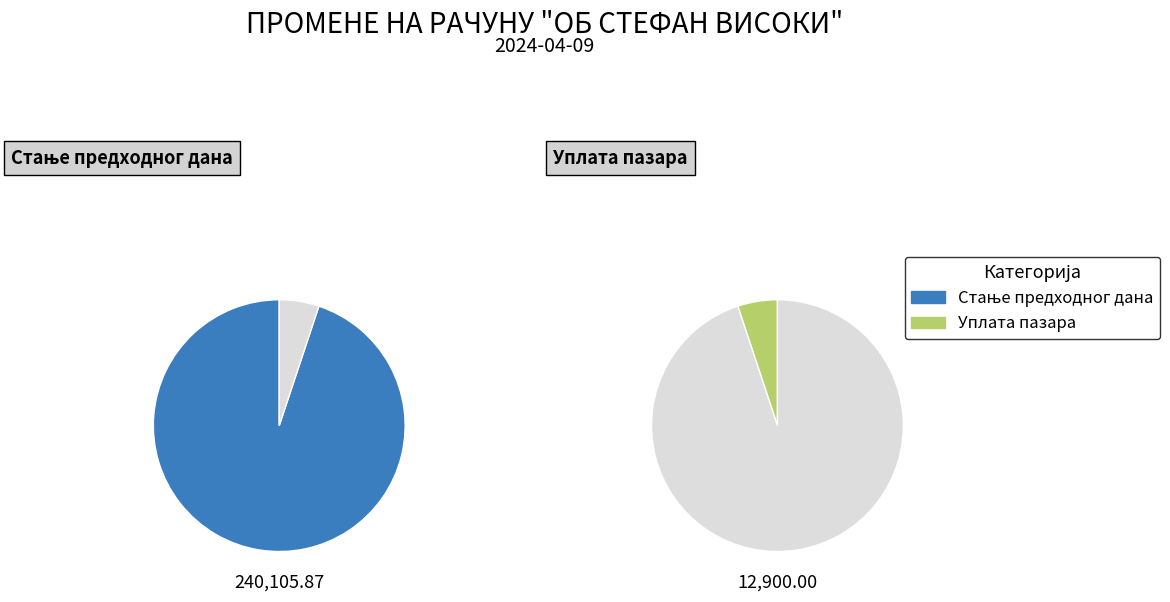

Is there any slice that represents more than half of the pie?

Yes